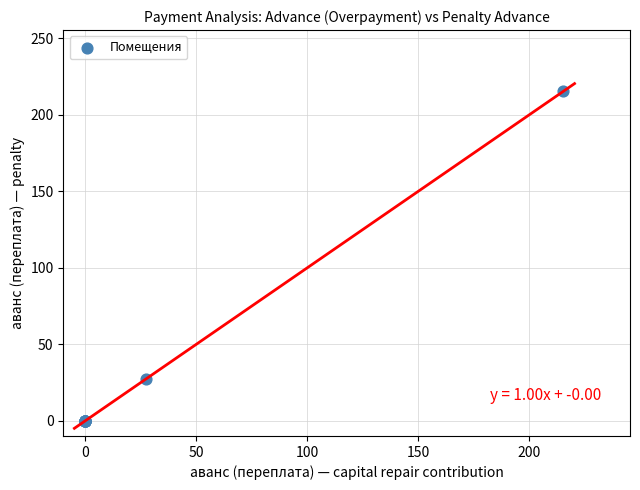

What Y value in the scatter plot is closest to 107?

27.4